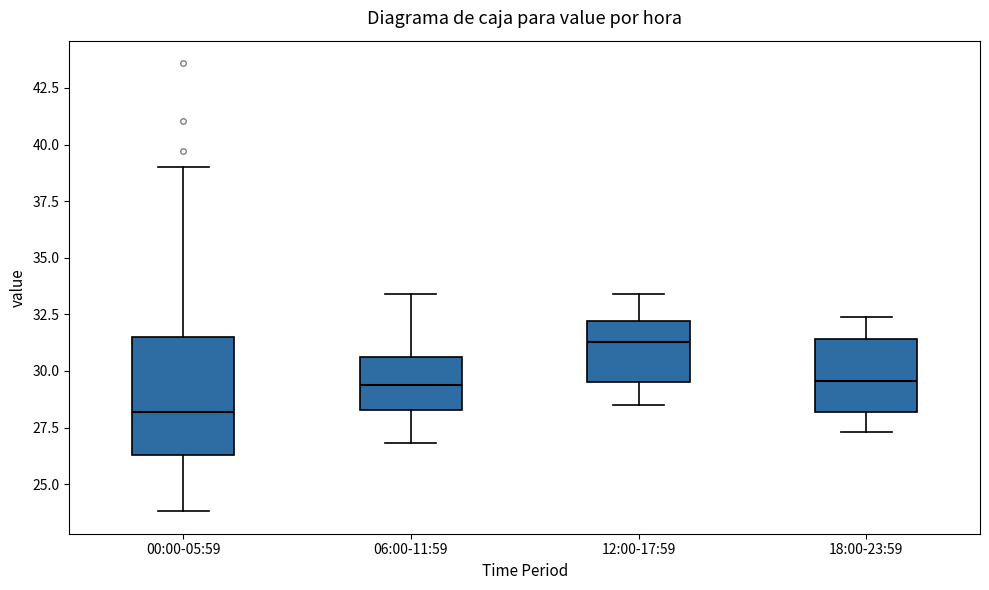

Reading left to right, transcribe this box plot: for each box, give where its median line is, the range the box spans, and where its two whiskers end, as read against the y-axis. The values are not printed on the chart, so give them approximately, as read against the axis.

00:00-05:59: median 28.0, box 26.5 to 31.5, whiskers 24.0 to 39.0
06:00-11:59: median 29.5, box 28.5 to 30.5, whiskers 27.0 to 33.5
12:00-17:59: median 31.5, box 29.5 to 32.0, whiskers 28.5 to 33.5
18:00-23:59: median 29.5, box 28.0 to 31.5, whiskers 27.5 to 32.5